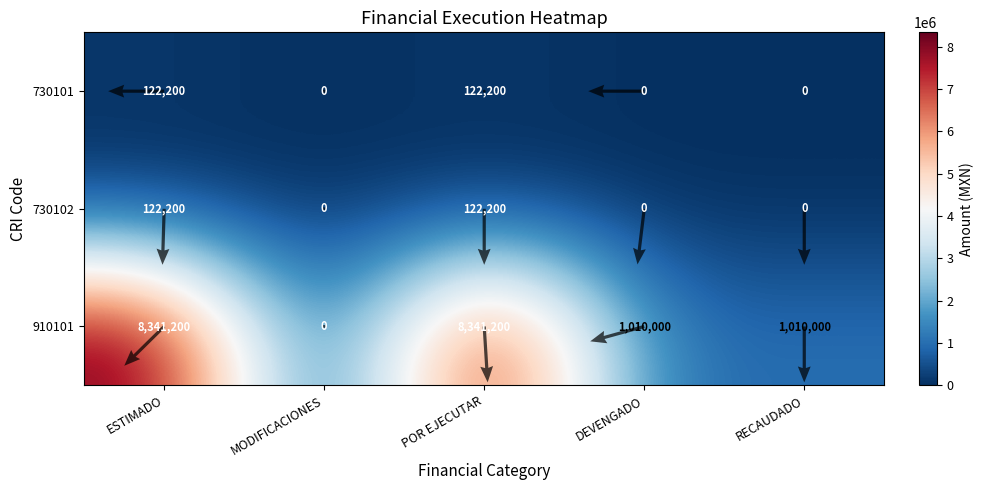

Rank the categories by 730102 value from highest to lowest.

ESTIMADO, POR EJECUTAR, MODIFICACIONES, DEVENGADO, RECAUDADO